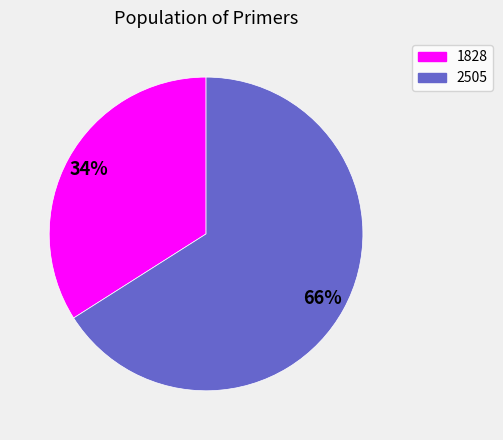

Is there any slice that represents more than half of the pie?

Yes